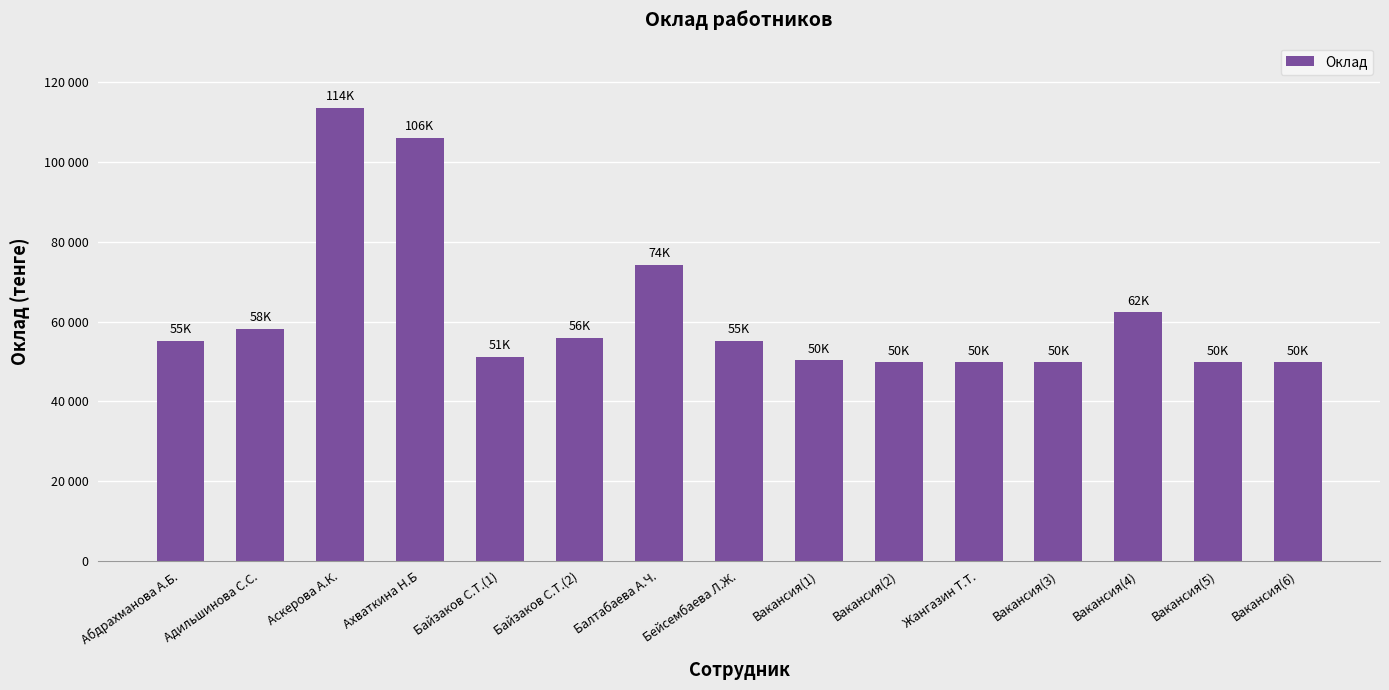

What is the smallest value displayed?

49728.6